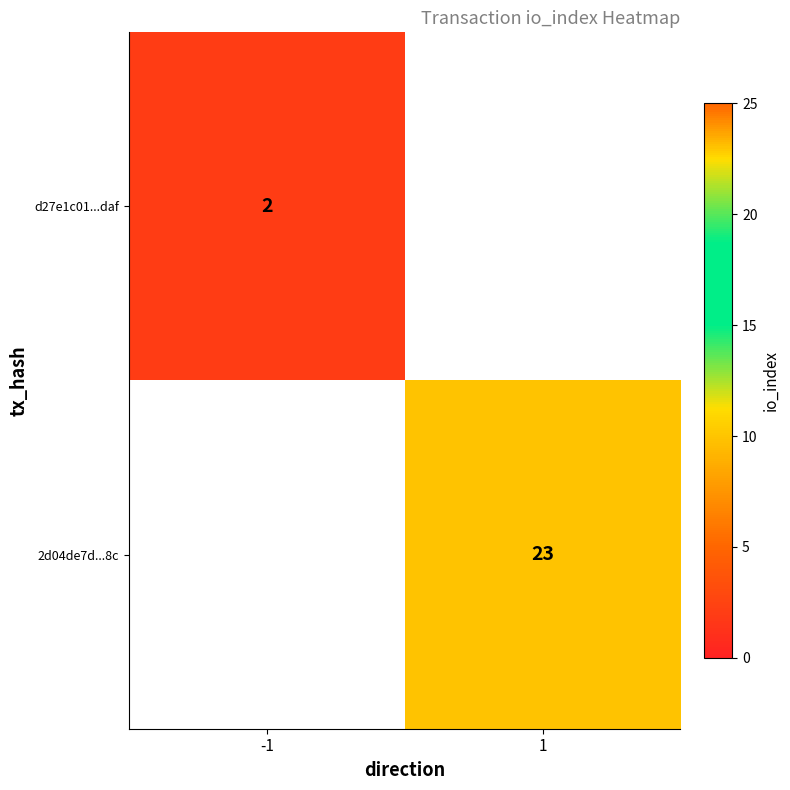

Is the value of d27e1c01...daf at -1 greater than the value of 2d04de7d...8c at 1?

No